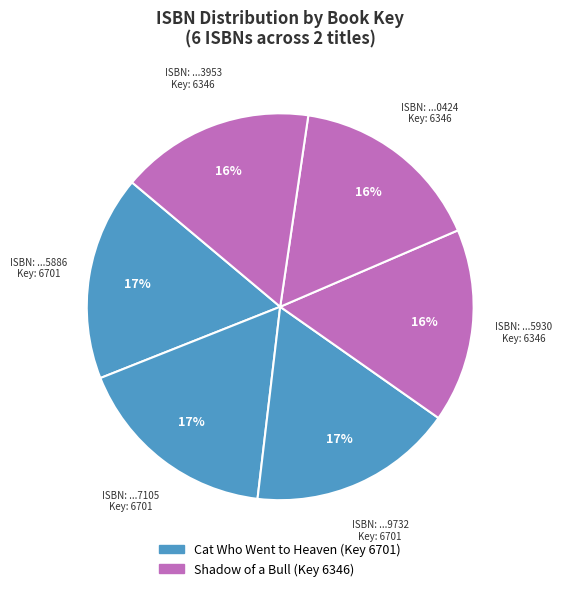

To the nearest percent, what is the average slice percentage?

17%